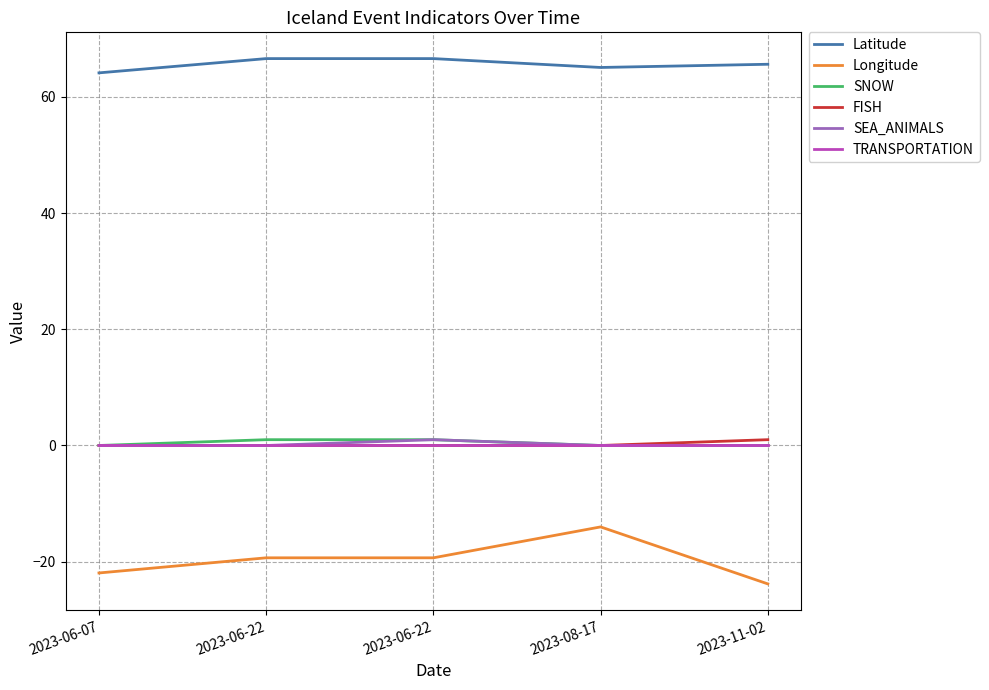

What is the total value across all series at 2023-11-02?

42.8